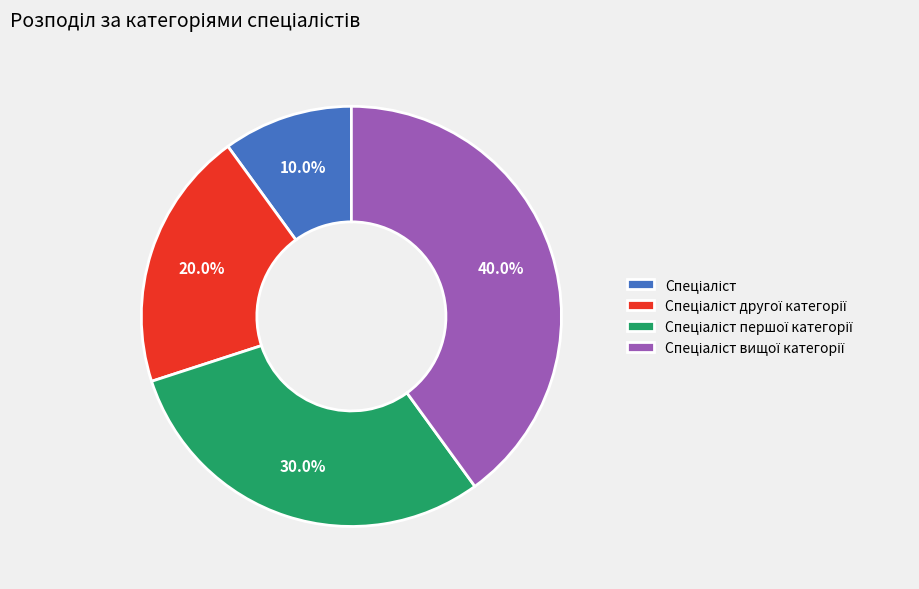

Is there any slice that represents more than half of the pie?

No